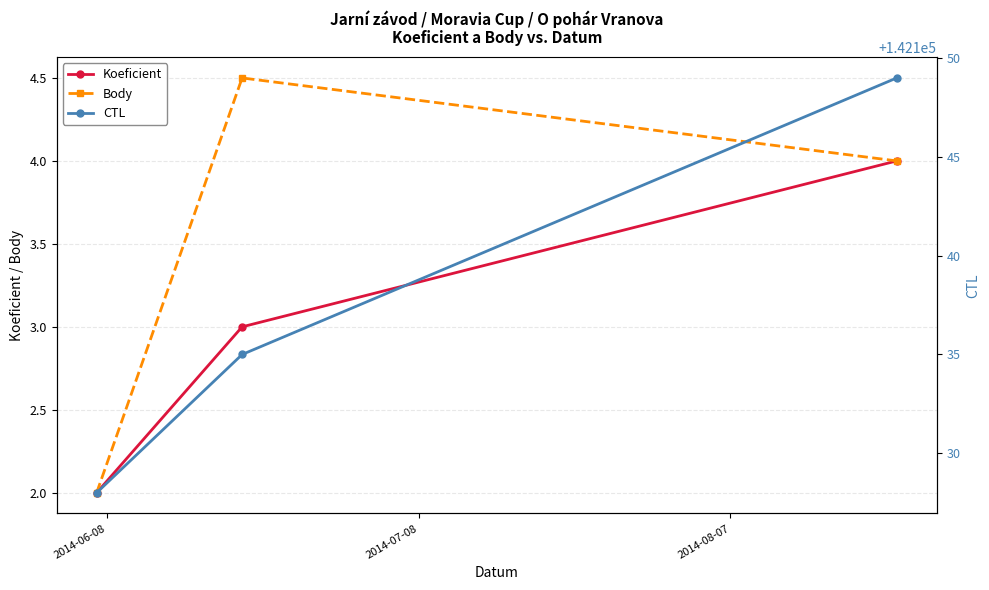

At how many categories does at least one series exceed 127934?

3